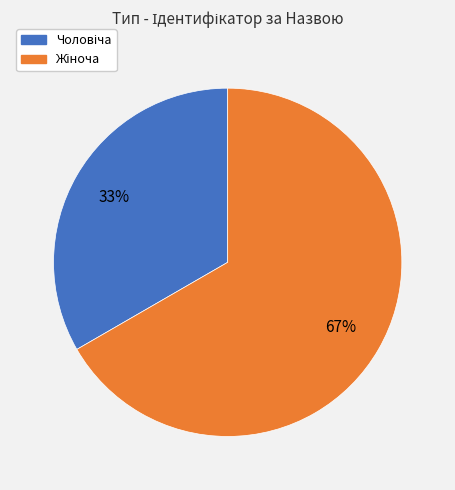

Is there any slice that represents more than half of the pie?

Yes